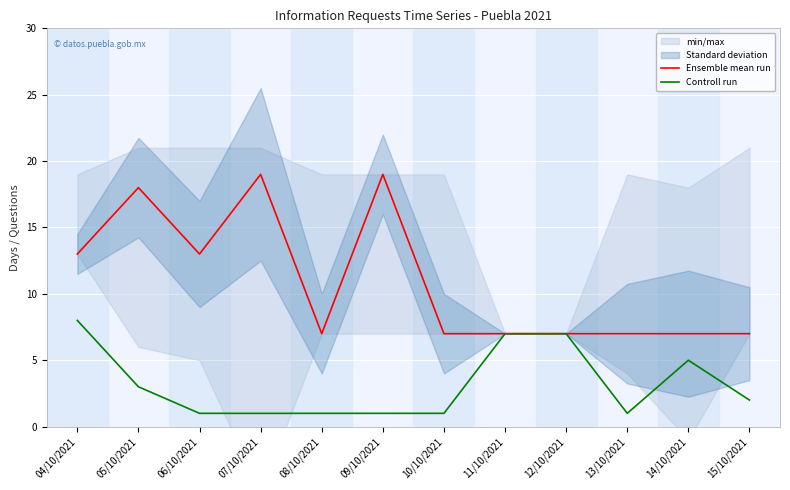

What is the minimum value shown in the chart?

1